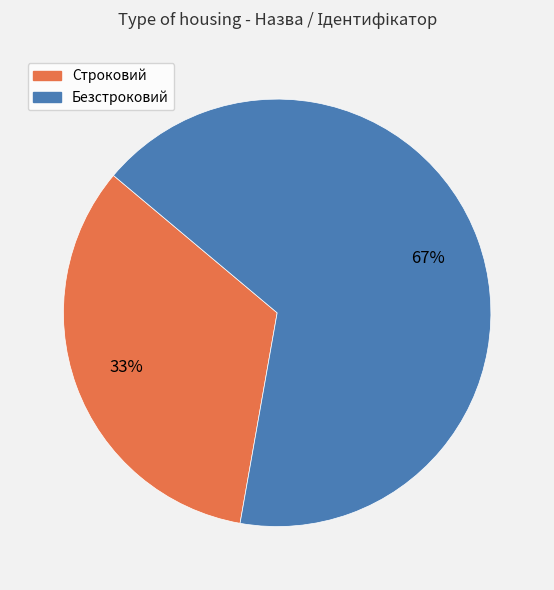

To the nearest percent, what is the average slice percentage?

50%